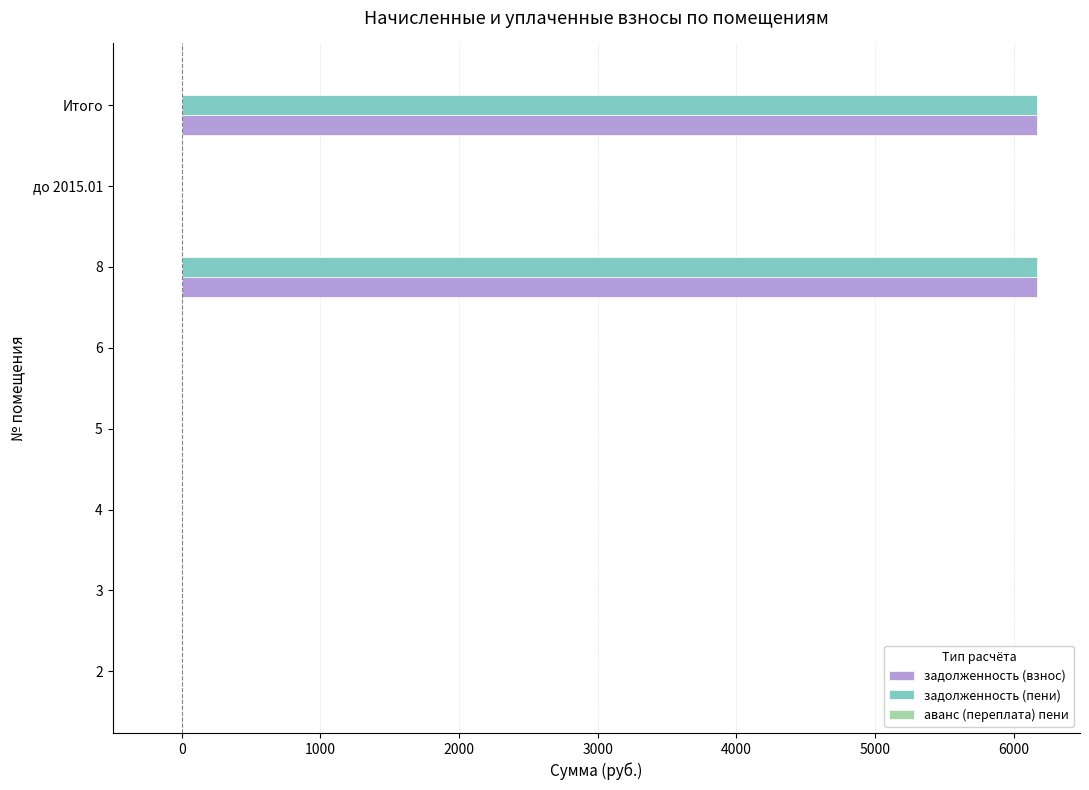

What is the average value of the задолженность (пени) series?

1542.4